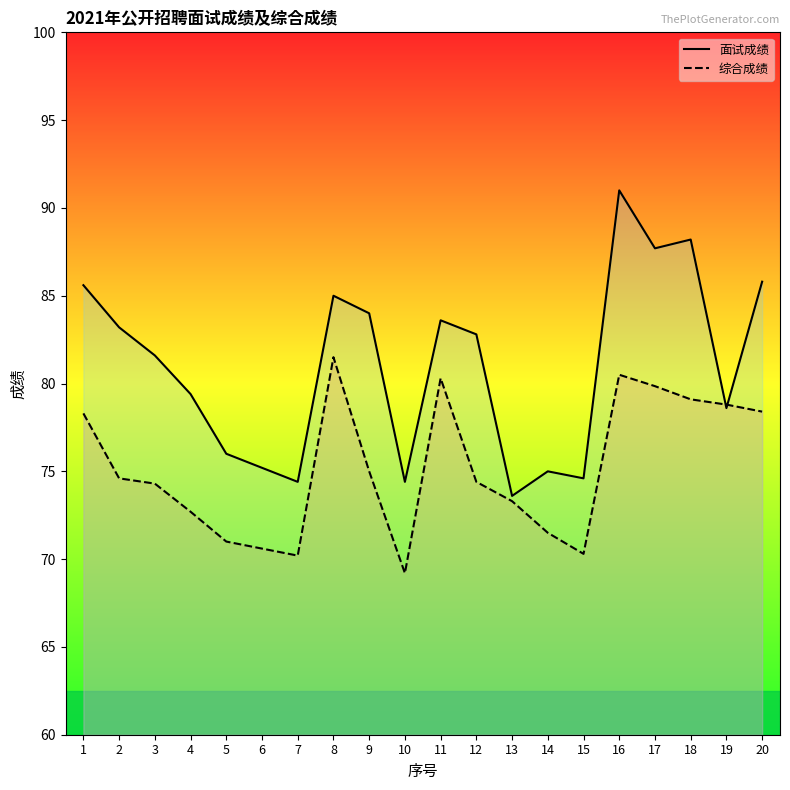

The 综合成绩_line series shows 32.1 at 8. True or false?

False